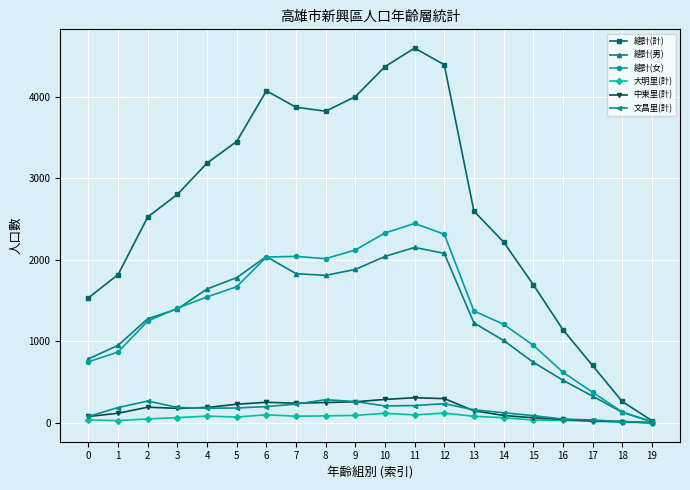

Which series has the largest range (max minus min)?

總計(計)